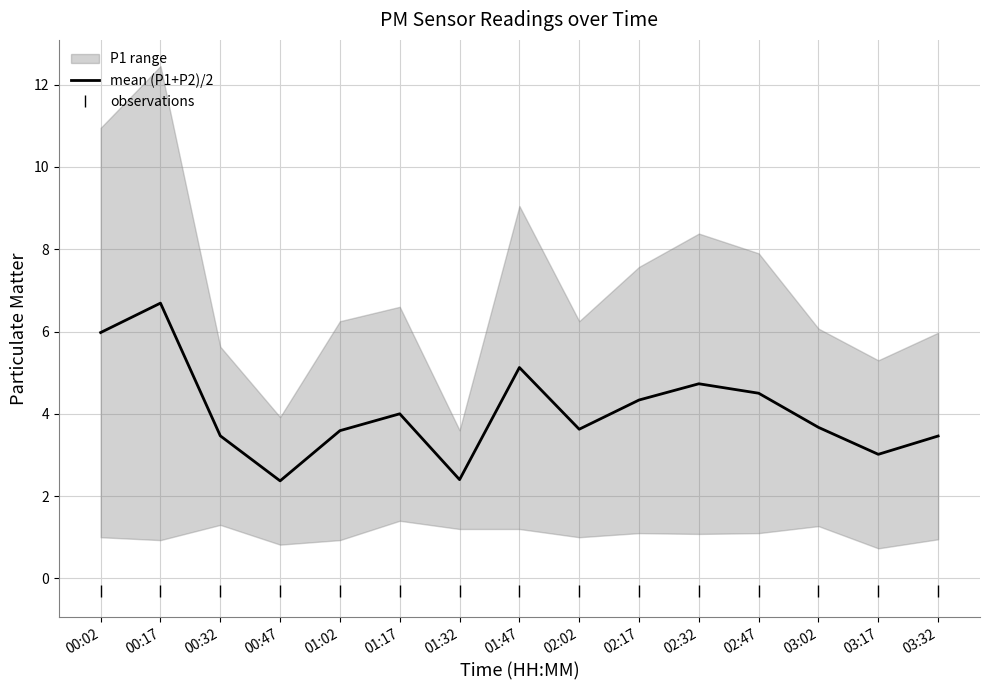

How many values in the mean (P1+P2)/2 series exceed 3?

13